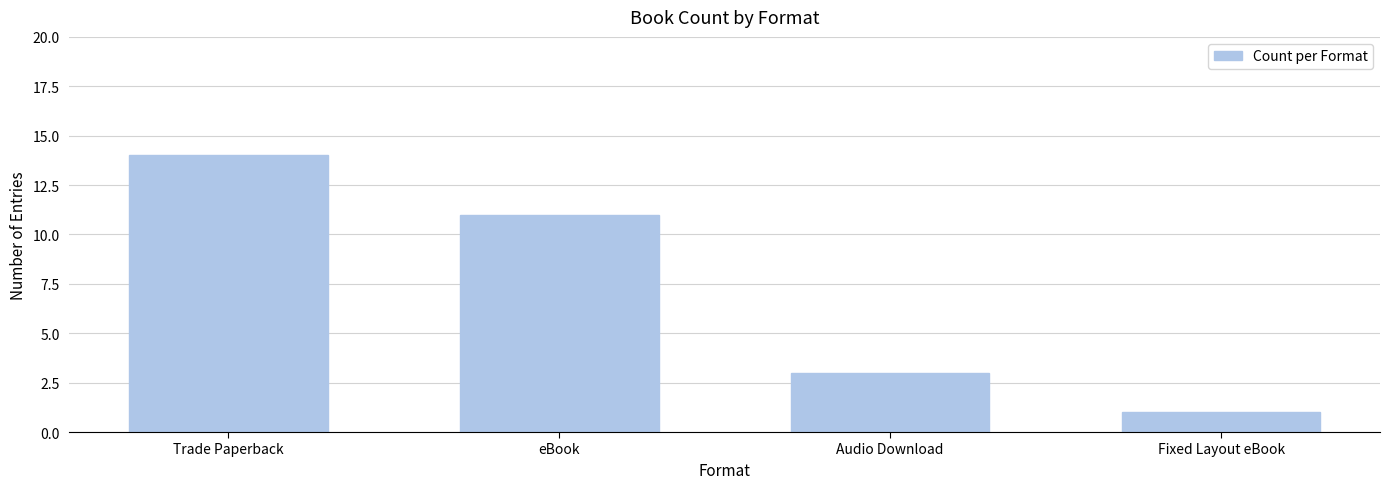

What is the label of the 2nd bar from the left?

eBook